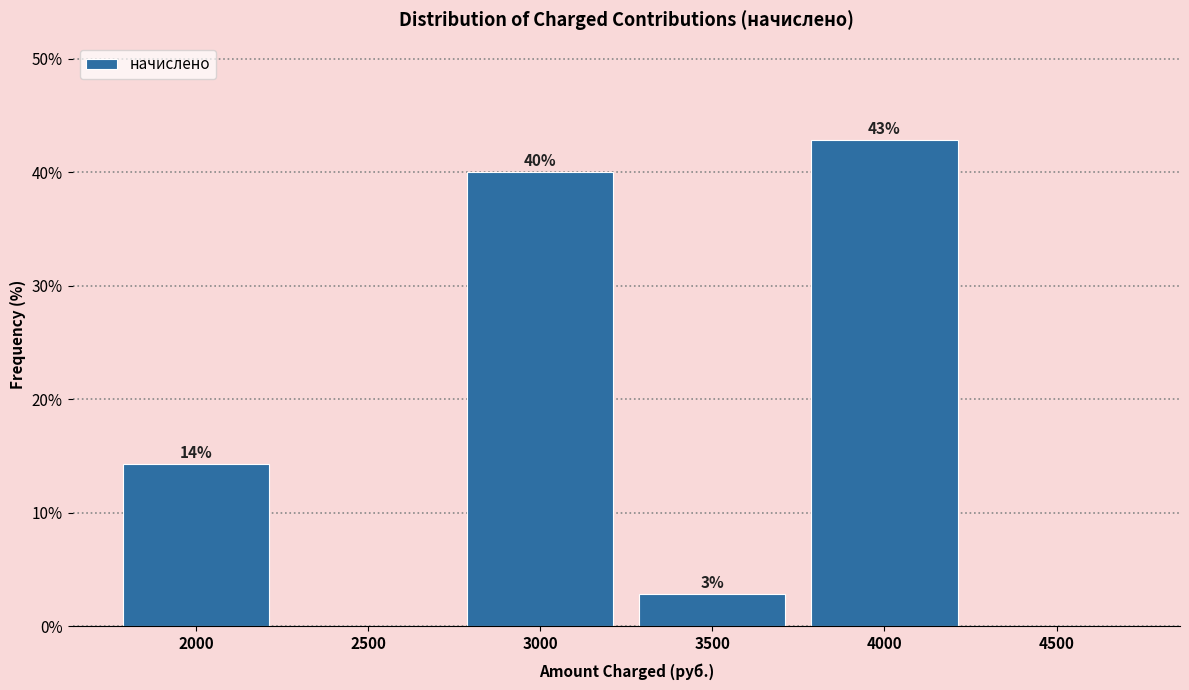

The chart shows a value of 42.9 at 4000. True or false?

True